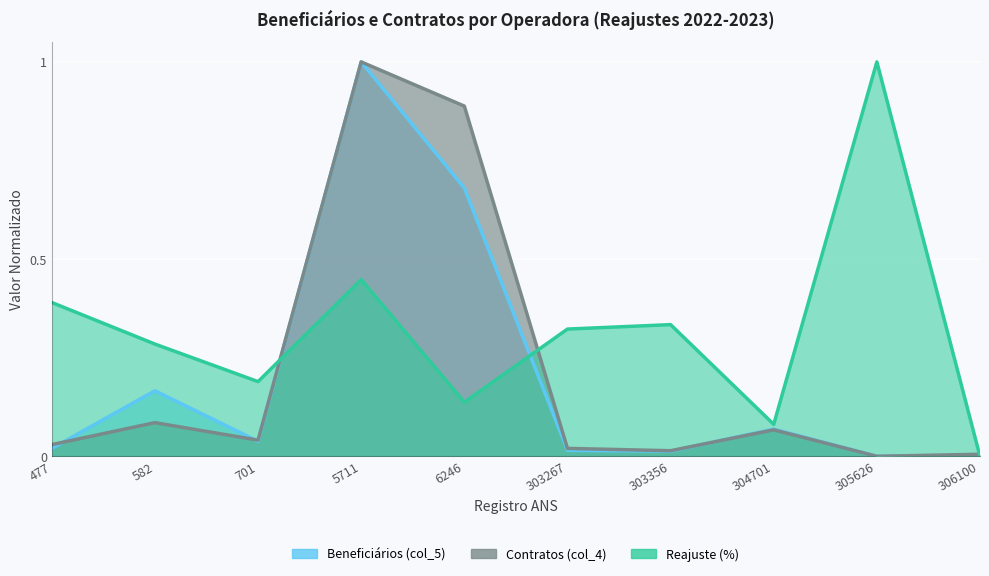

Count the number of data series in this chart.

3